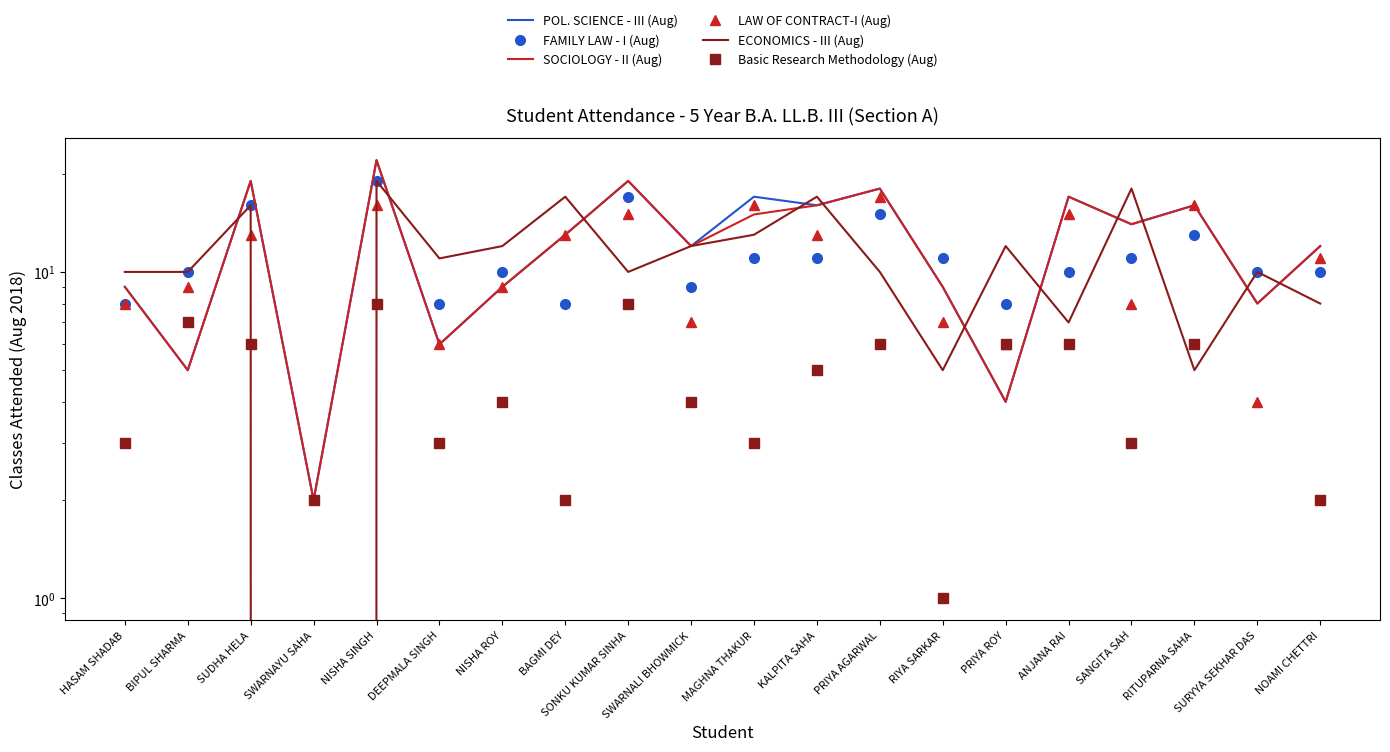

Rank the series by their maximum value, from highest to lowest.

POL. SCIENCE - III (Aug), SOCIOLOGY - II (Aug), FAMILY LAW - I (Aug), ECONOMICS - III (Aug), LAW OF CONTRACT-I (Aug), Basic Research Methodology (Aug)